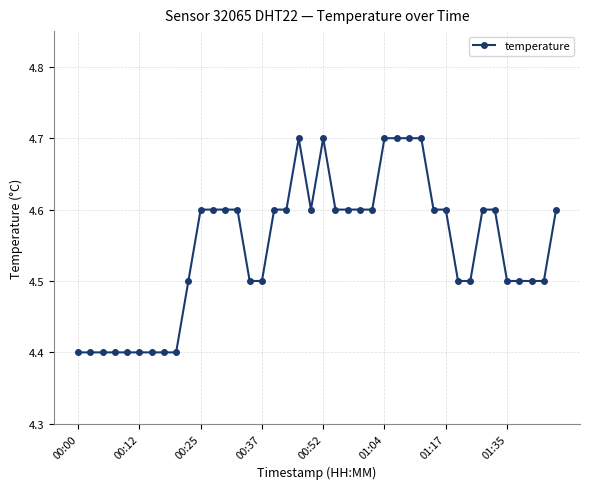

What is the value of the 16th point from the left?

4.5